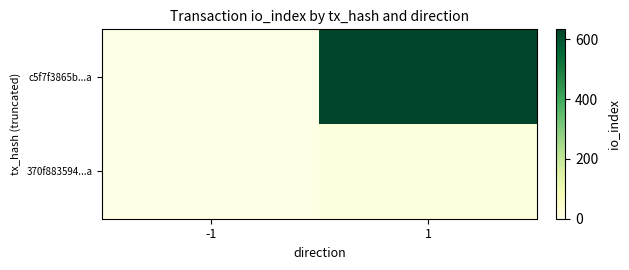

Reading left to right, extract all data points from this chart.

c5f7f3865b...a: -1=-1	1=634
370f883594...a: -1=1	1=17